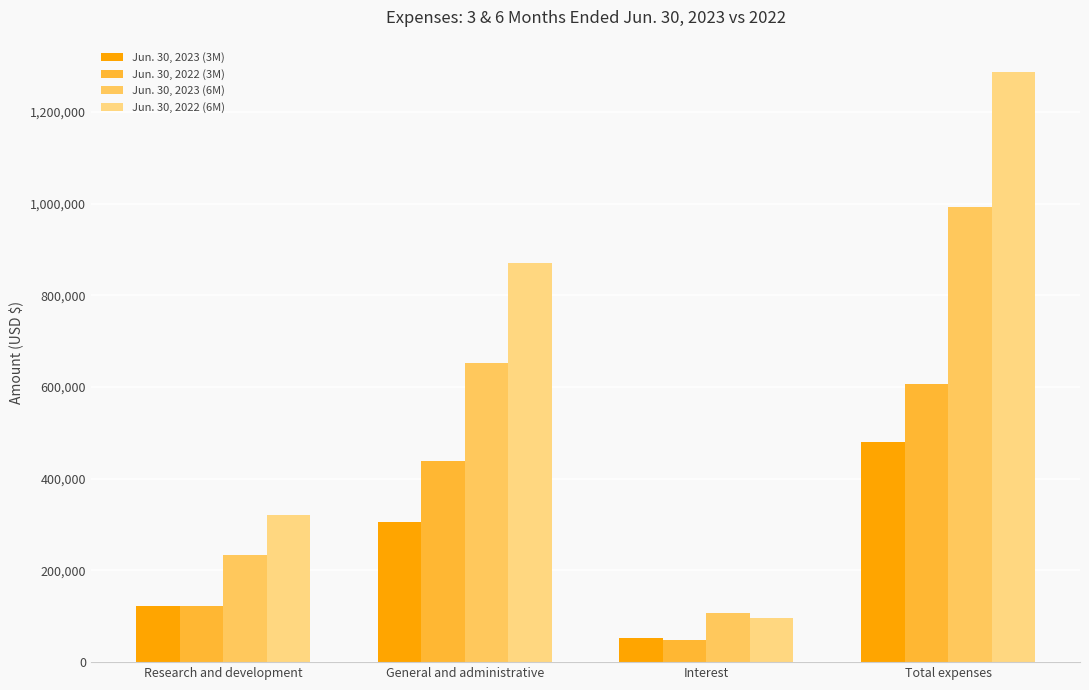

Count the Jun. 30, 2023 (6M) values in the range 233348 to 993267.

3